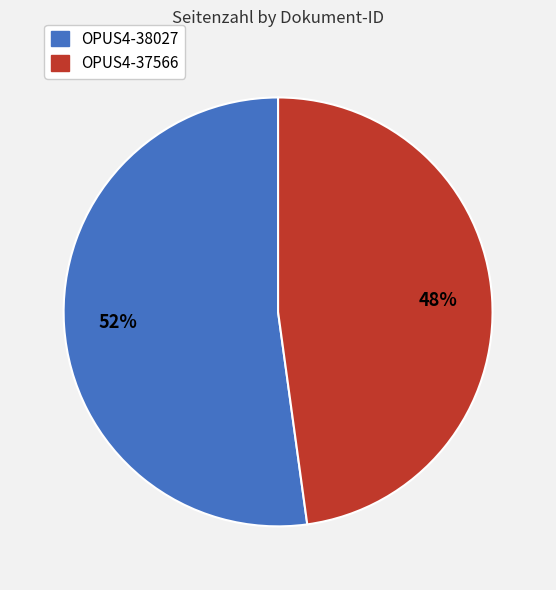

True or false: OPUS4-38027 accounts for 52% of the total.

True